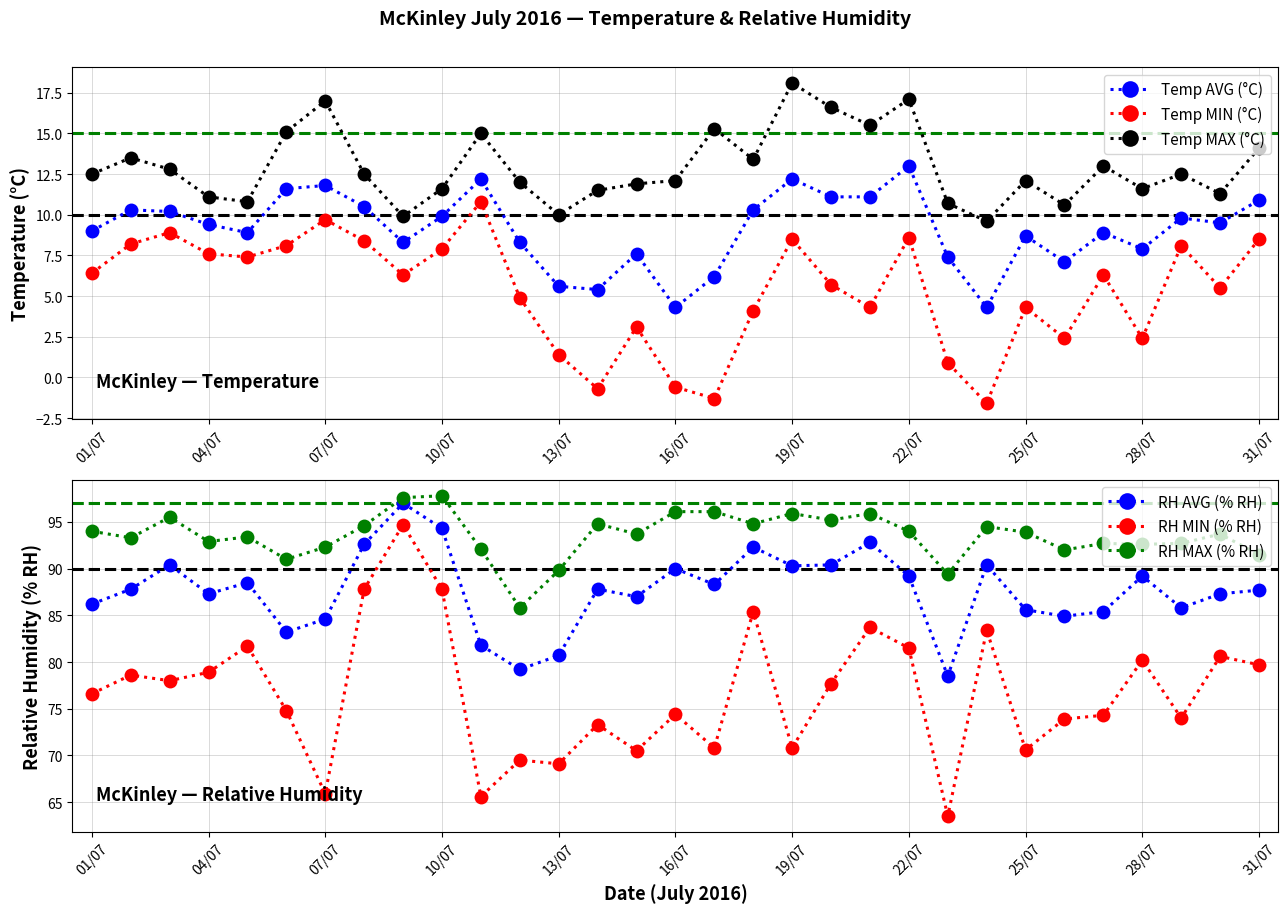

What is the minimum value shown in the chart?

-1.6